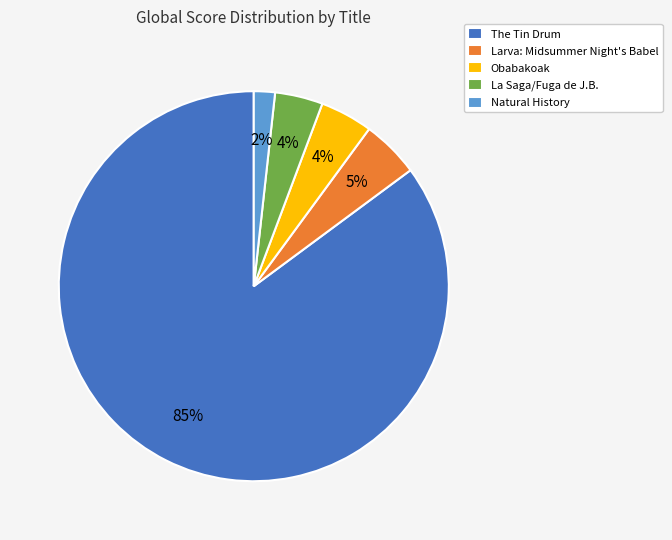

To the nearest percent, what portion does Obabakoak represent?

4%